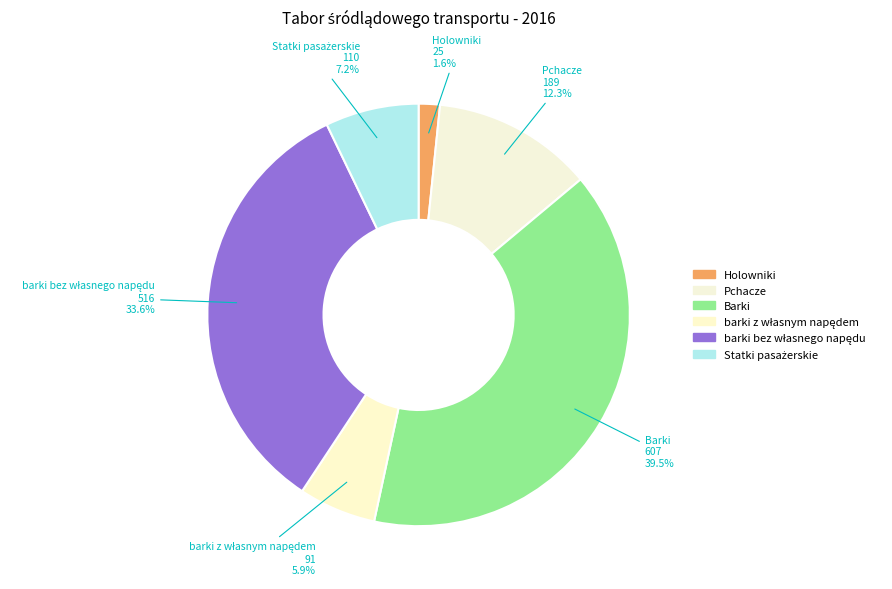

To the nearest percent, what is the average slice percentage?

17%